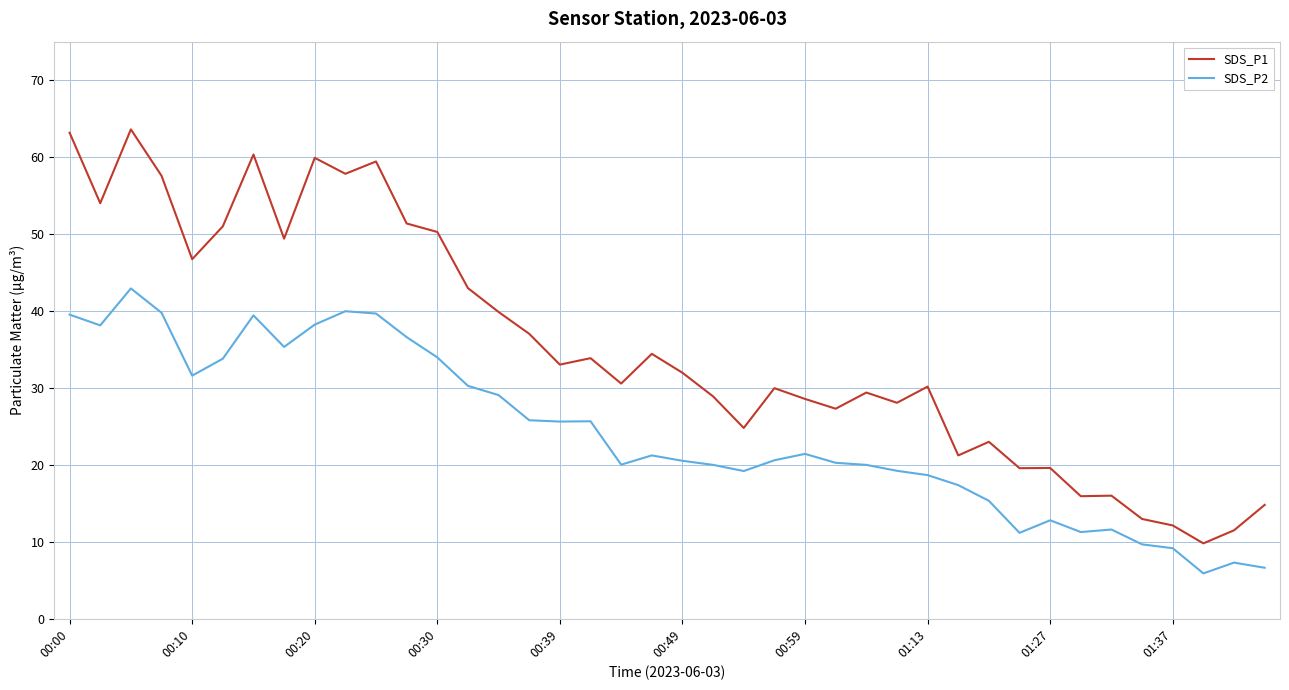

True or false: SDS_P1 and SDS_P2 cross at least once.

False